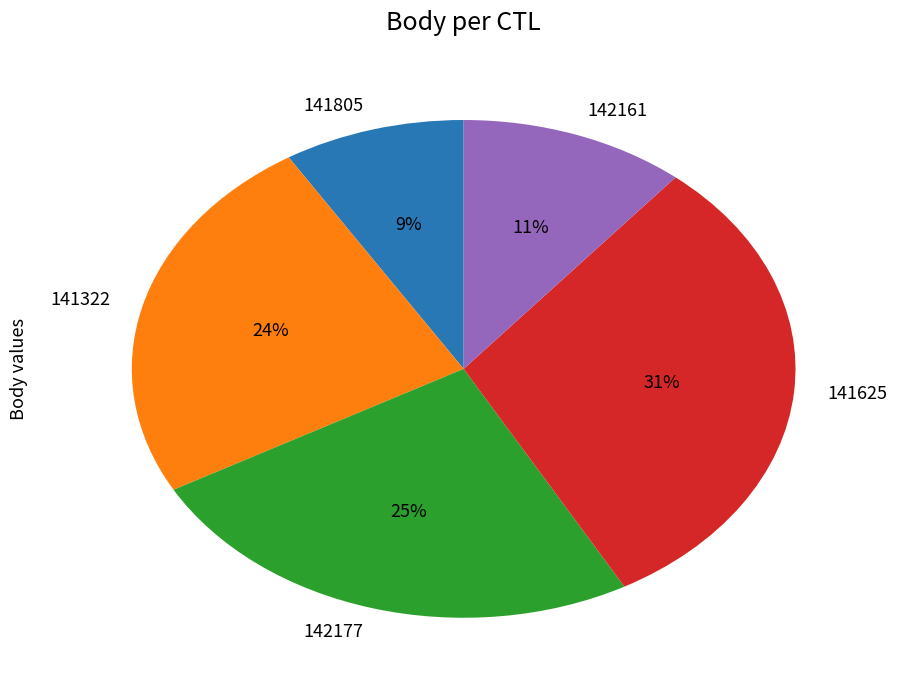

True or false: 141625 accounts for 31% of the total.

True